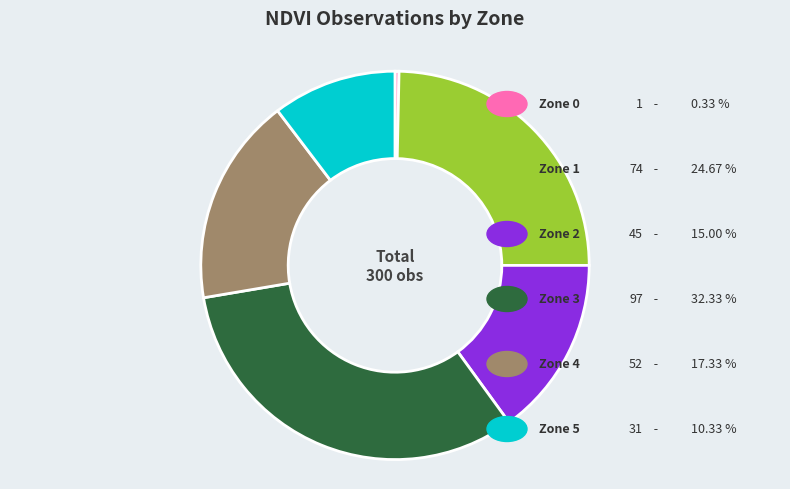

Does any single category account for the majority?

No